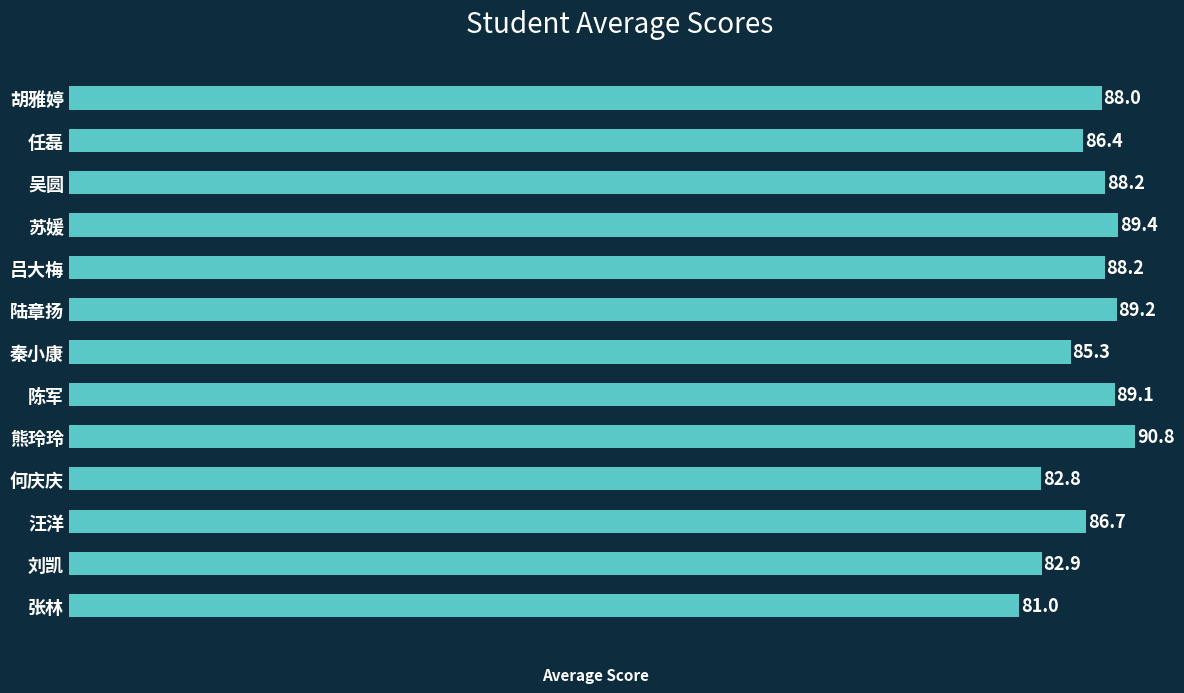

Reading bottom to top, transcribe all the data shown in this chart.

张林=81.0	刘凯=82.9	汪洋=86.7	何庆庆=82.8	熊玲玲=90.8	陈军=89.1	秦小康=85.3	陆章扬=89.2	吕大梅=88.2	苏媛=89.4	吴圆=88.2	任磊=86.4	胡雅婷=88.0